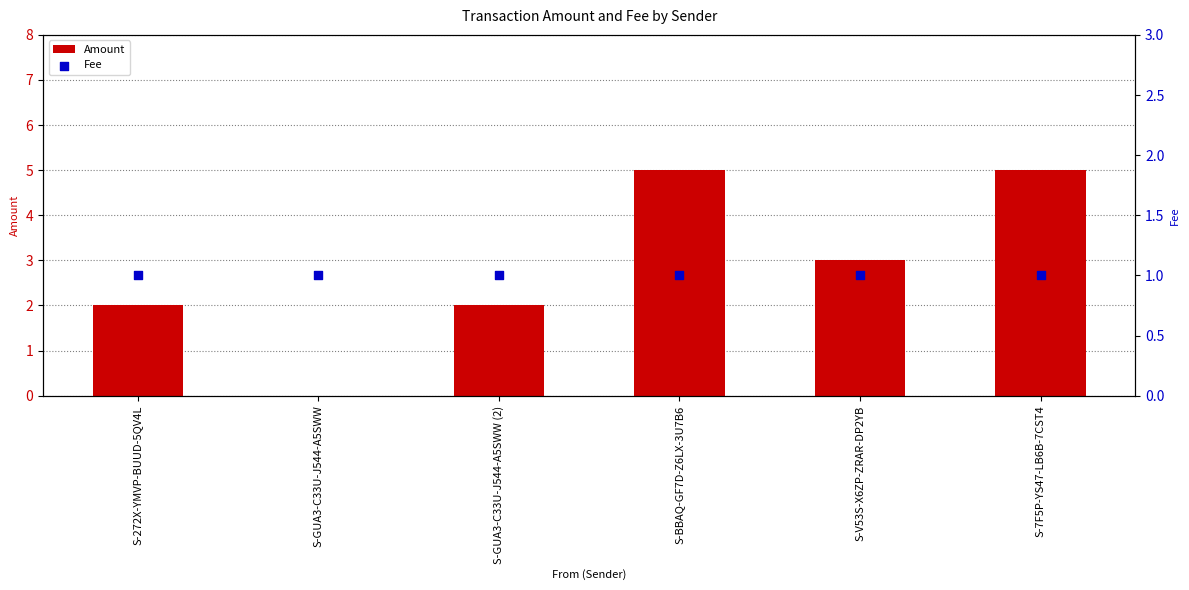

Which series has the largest Y range (max minus min)?

Amount